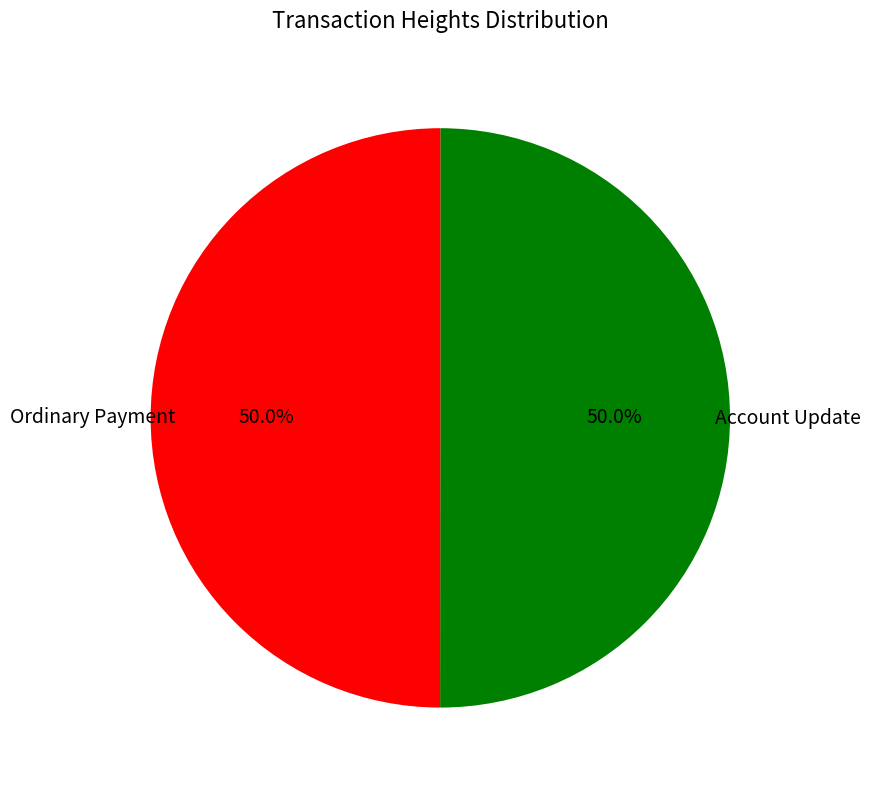

Approximately how many times larger is the value at Ordinary Payment compared to Account Update?

1.0